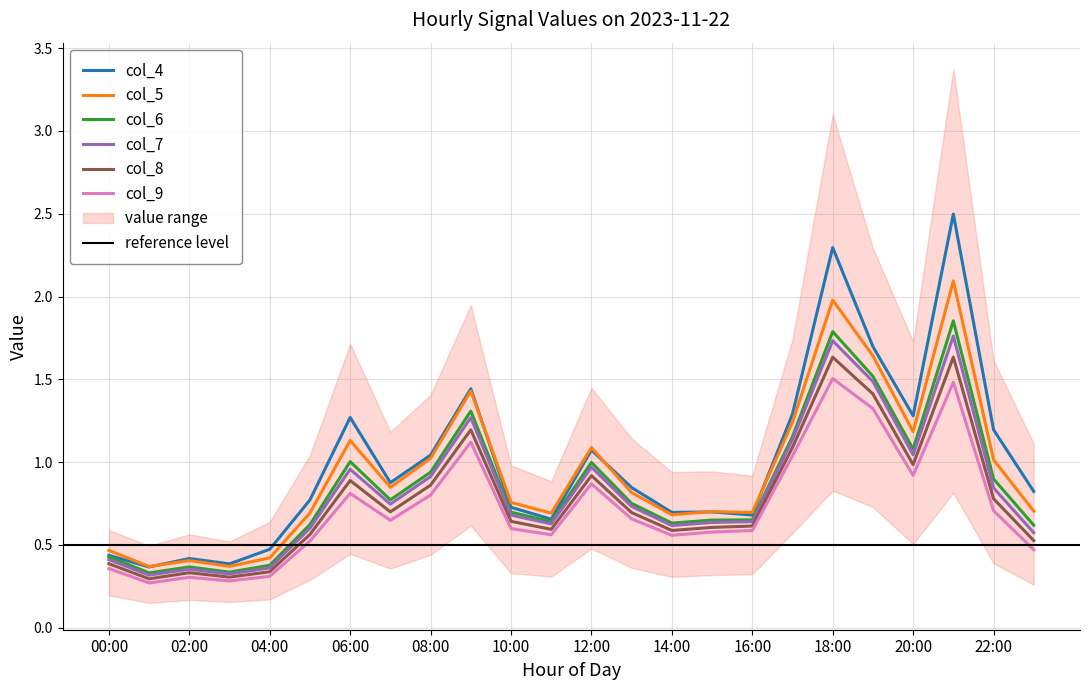

Rank the series at 07:00 from lowest to highest value.

col_9, col_8, col_7, col_6, col_5, col_4